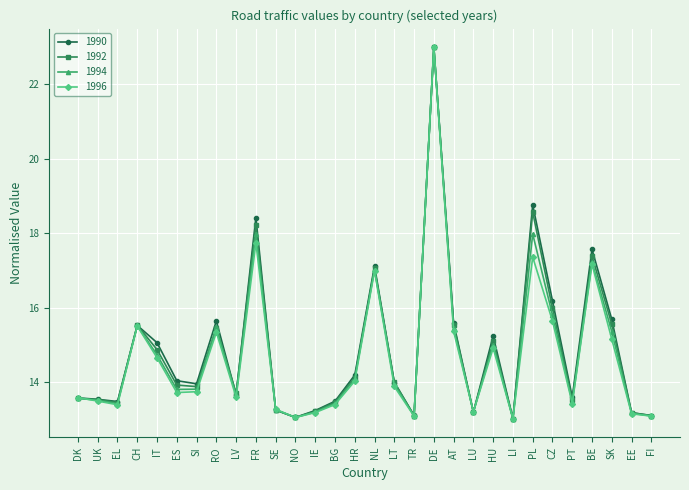

What is the spread (max minus min) of values at BG?

0.1